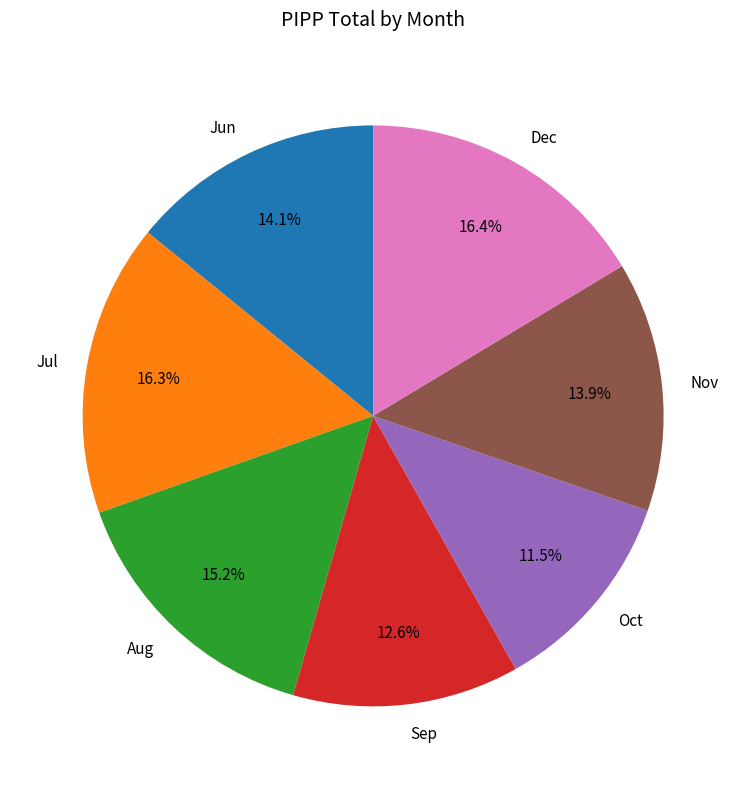

True or false: Sep accounts for 13% of the total.

True